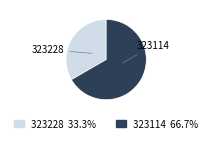

How many slices are in this pie chart?

2